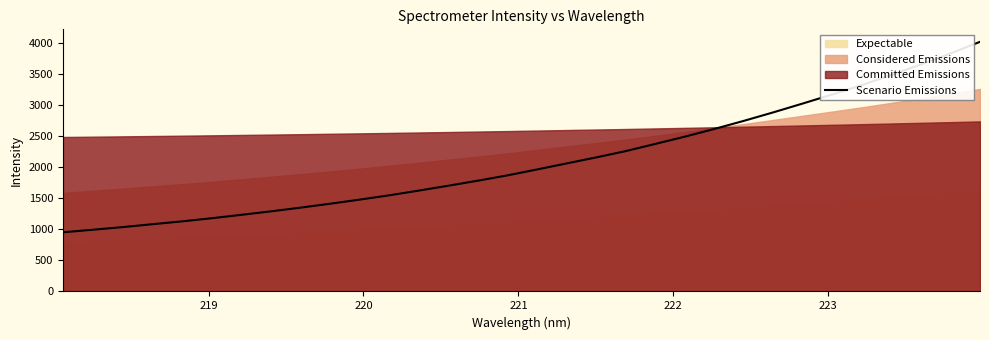

What is the maximum value for Scenario Emissions?

4018.7